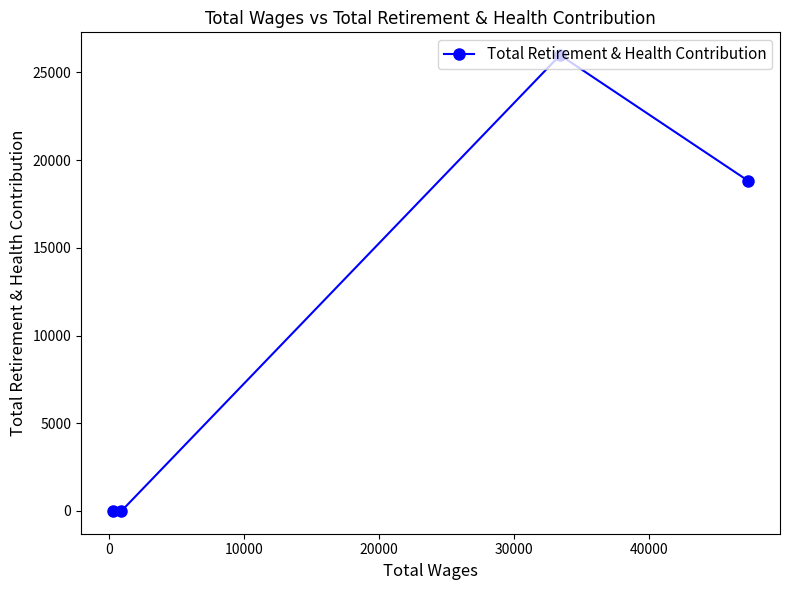

Count the number of categories in the chart.

4